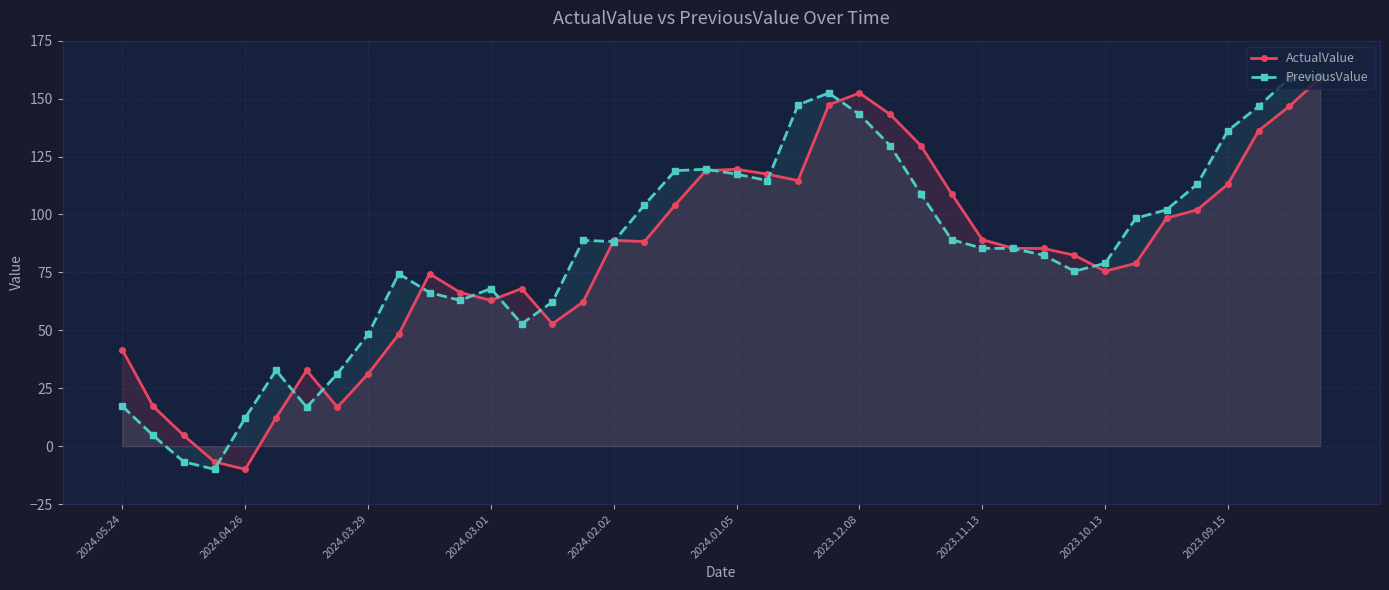

Reading left to right, list all the values displayed in this chart.

ActualValue: 41.5	17.2	4.6	-6.8	-10.0	12.2	32.7	16.8	31.2	48.3	74.4	66.3	62.9	68.0	52.8	62.2	88.8	88.3	104.1	118.9	119.5	117.4	114.6	147.3	152.4	143.2	129.7	108.9	89.1	85.4	85.3	82.4	75.5	78.9	98.4	102.0	113.1	136.2	146.7	158.8
PreviousValue: 17.2	4.6	-6.8	-10.0	12.2	32.7	16.8	31.2	48.3	74.4	66.3	62.9	68.0	52.8	62.2	88.8	88.3	104.1	118.9	119.5	117.4	114.6	147.3	152.4	143.2	129.7	108.9	89.1	85.4	85.3	82.4	75.5	78.9	98.4	102.0	113.1	136.2	146.7	158.8	159.9